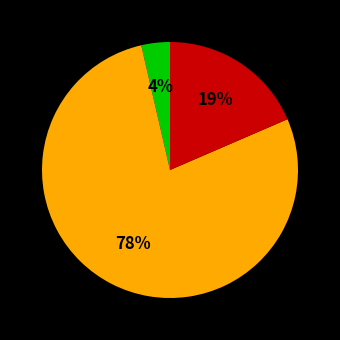

Does any single category account for the majority?

Yes